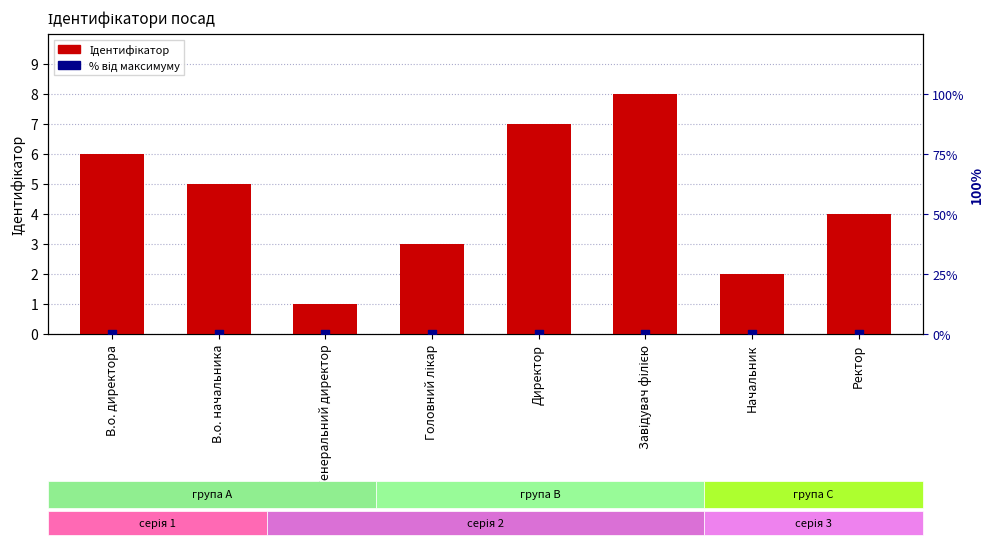

At how many categories does at least one series exceed 2?

6